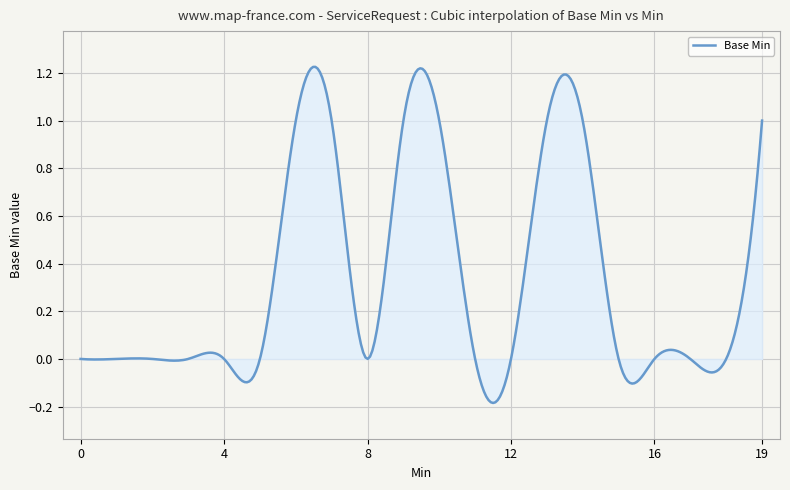

What is the difference between the maximum and minimum values?

1.4